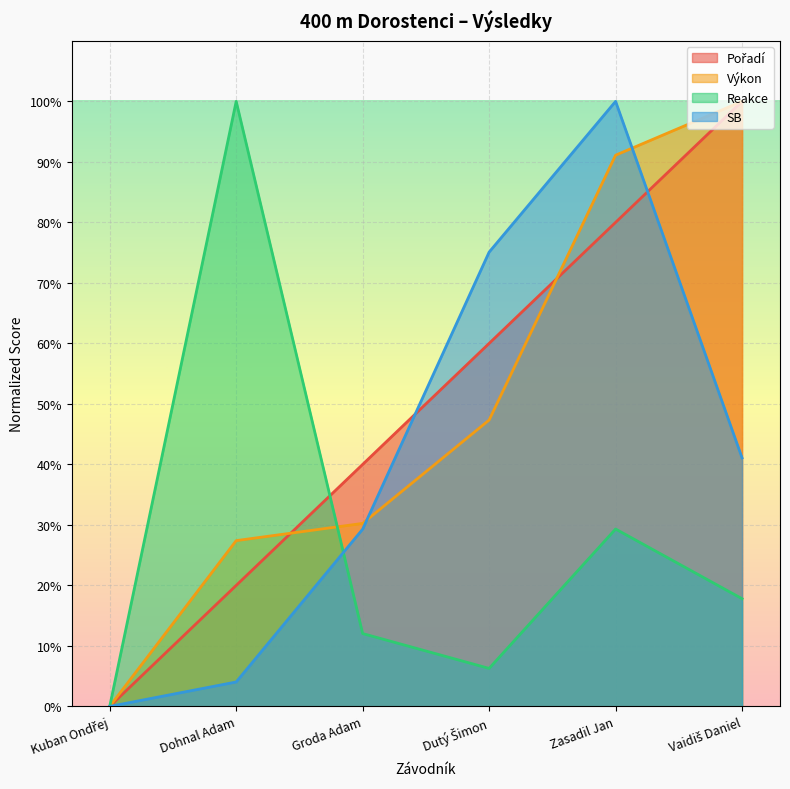

How many lines are shown in the chart?

4